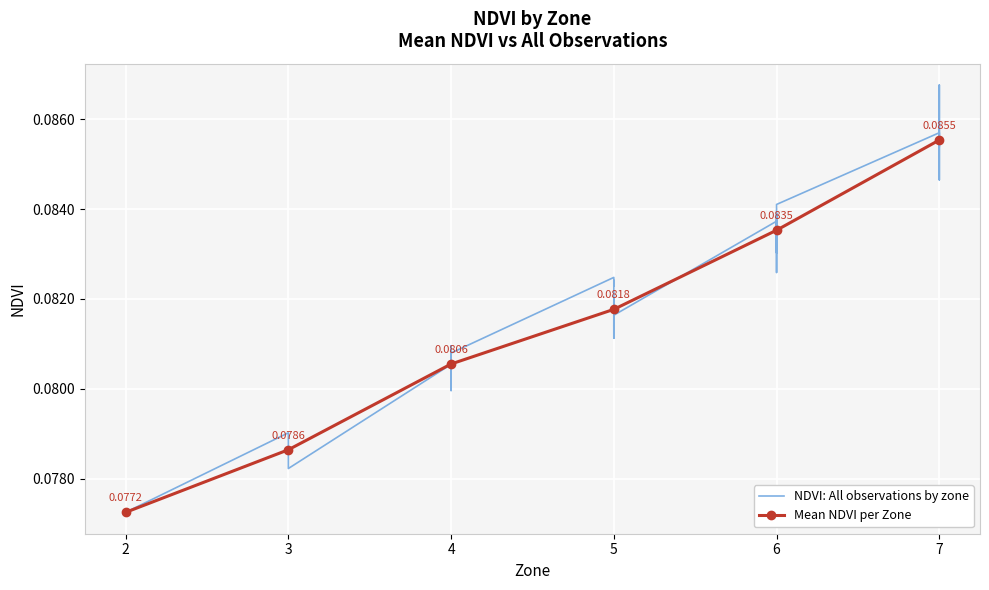

Is this an area chart (filled region under the line)?

No